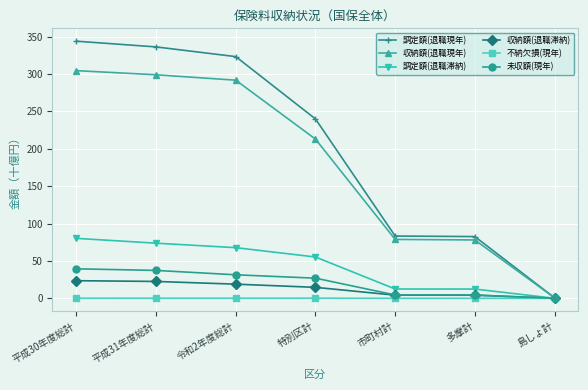

Which series has the largest range (max minus min)?

調定額(退職現年)